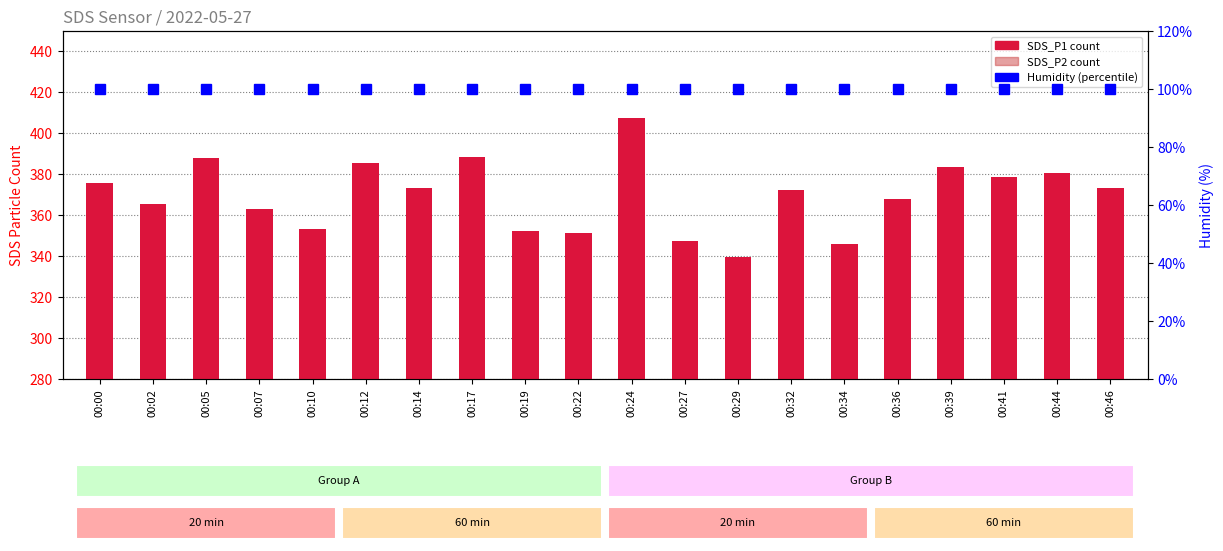

Read the SDS_P2 value at 00:46.

358.2